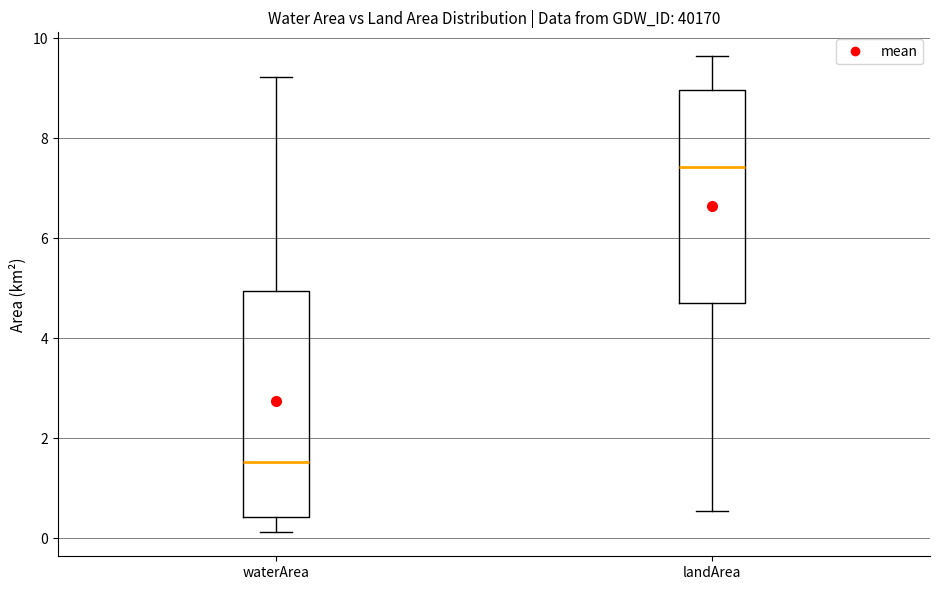

Which box is the tallest, from its lower edge to its upper edge?

waterArea